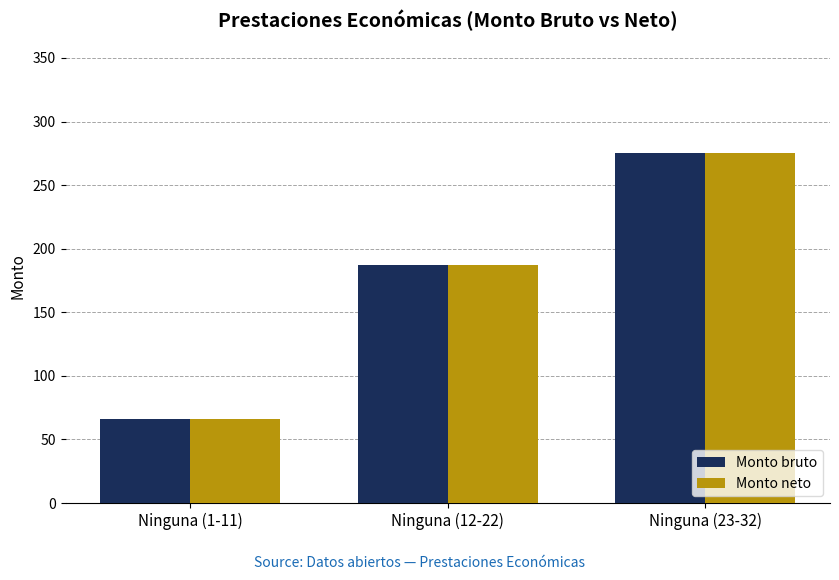

What is the difference between the maximum and minimum values in the Monto bruto series?

209